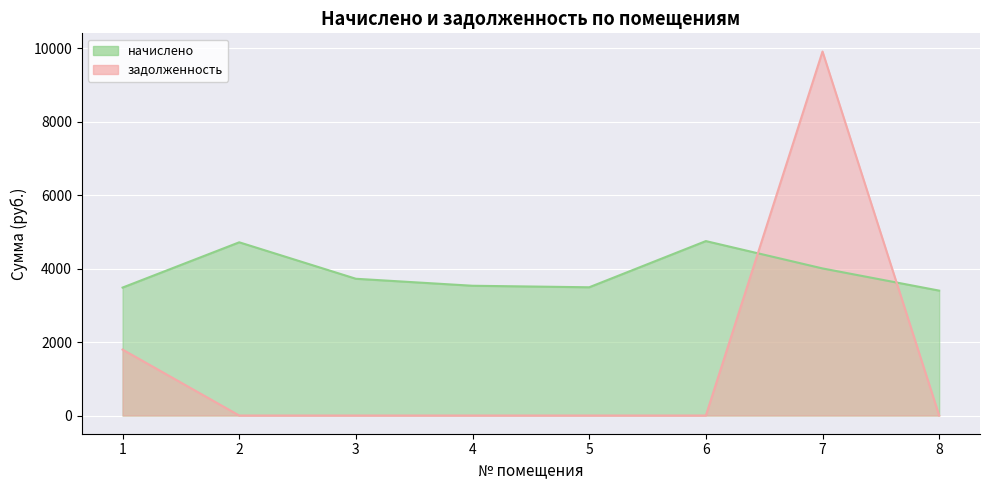

Where is the first local maximum for задолженность?

7